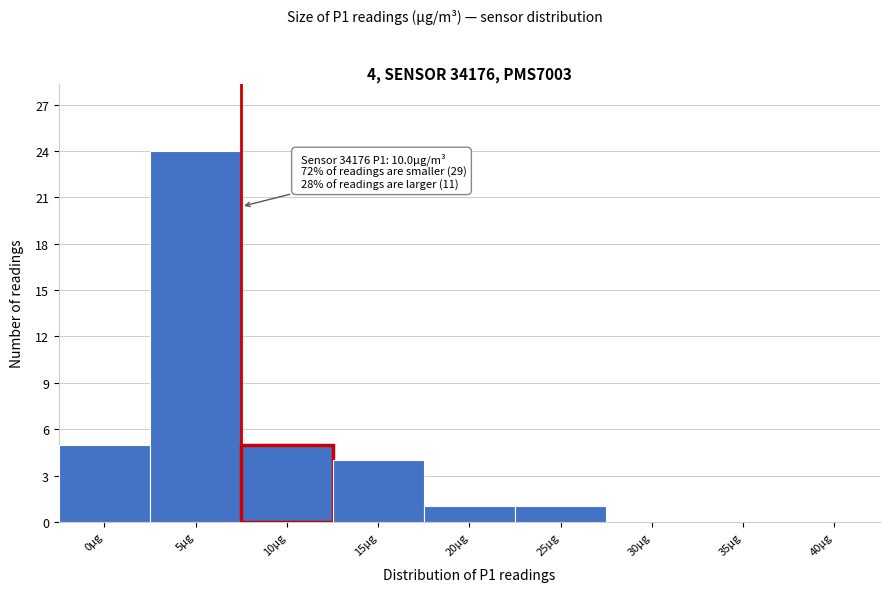

Reading right to left, transcribe all the data shown in this chart.

40µg=0	35µg=0	30µg=0	25µg=1	20µg=1	15µg=4	10µg=5	5µg=24	0µg=5